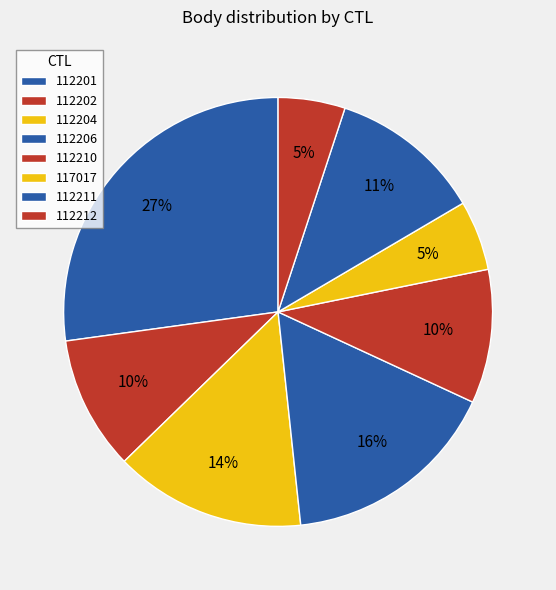

Is 112201 the majority of the pie?

No